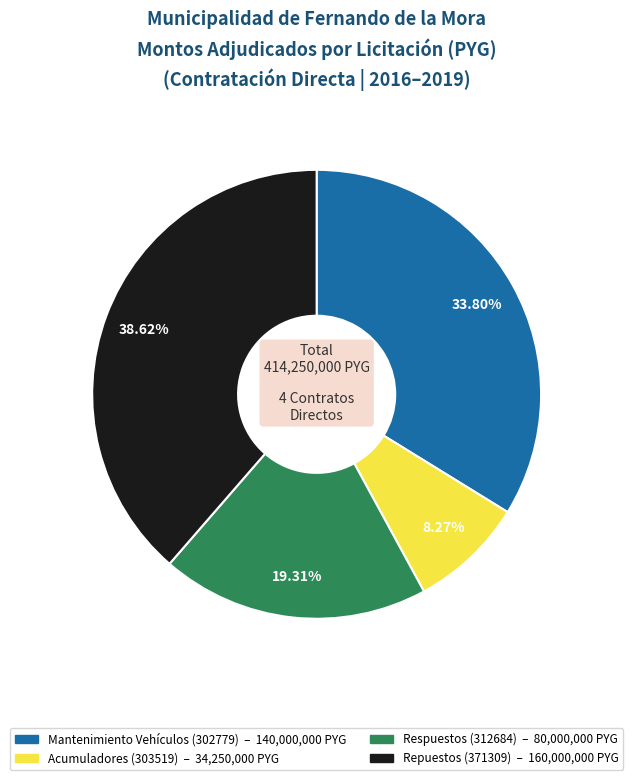

Is there any slice that represents more than half of the pie?

No